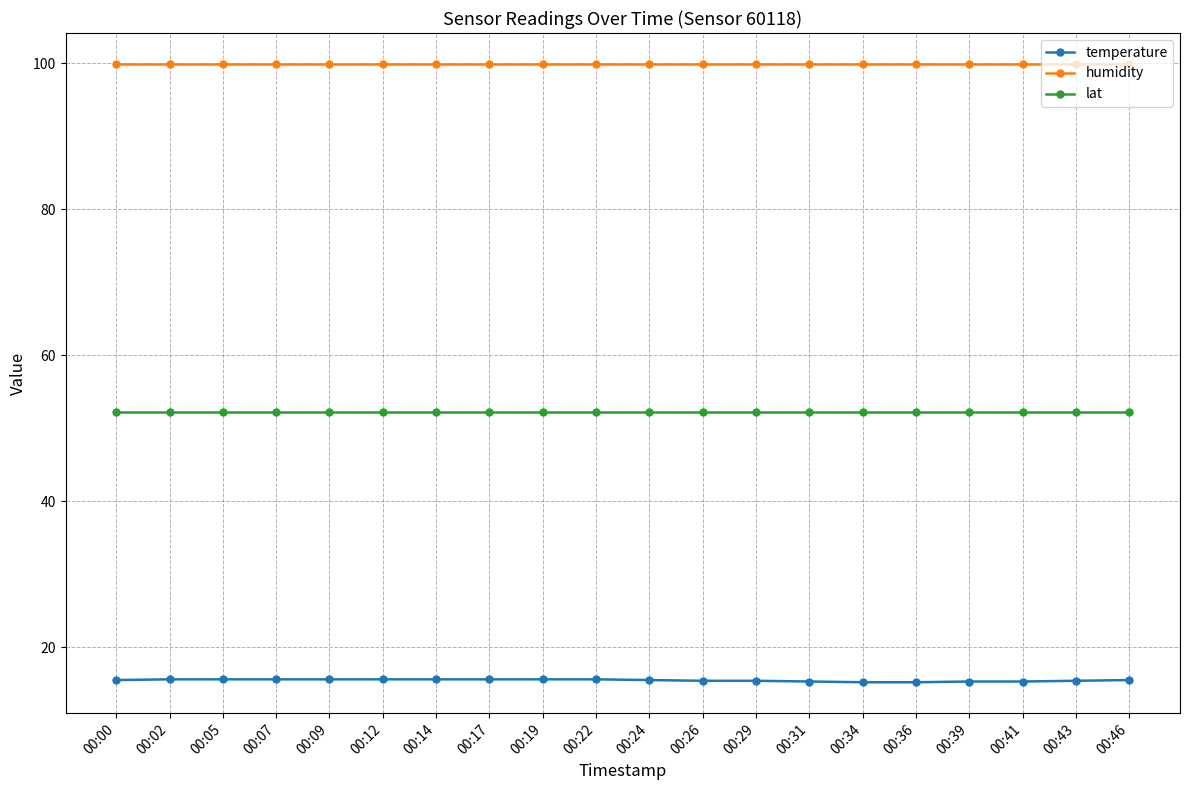

What is the difference between the highest and lowest values at 00:07?

84.3